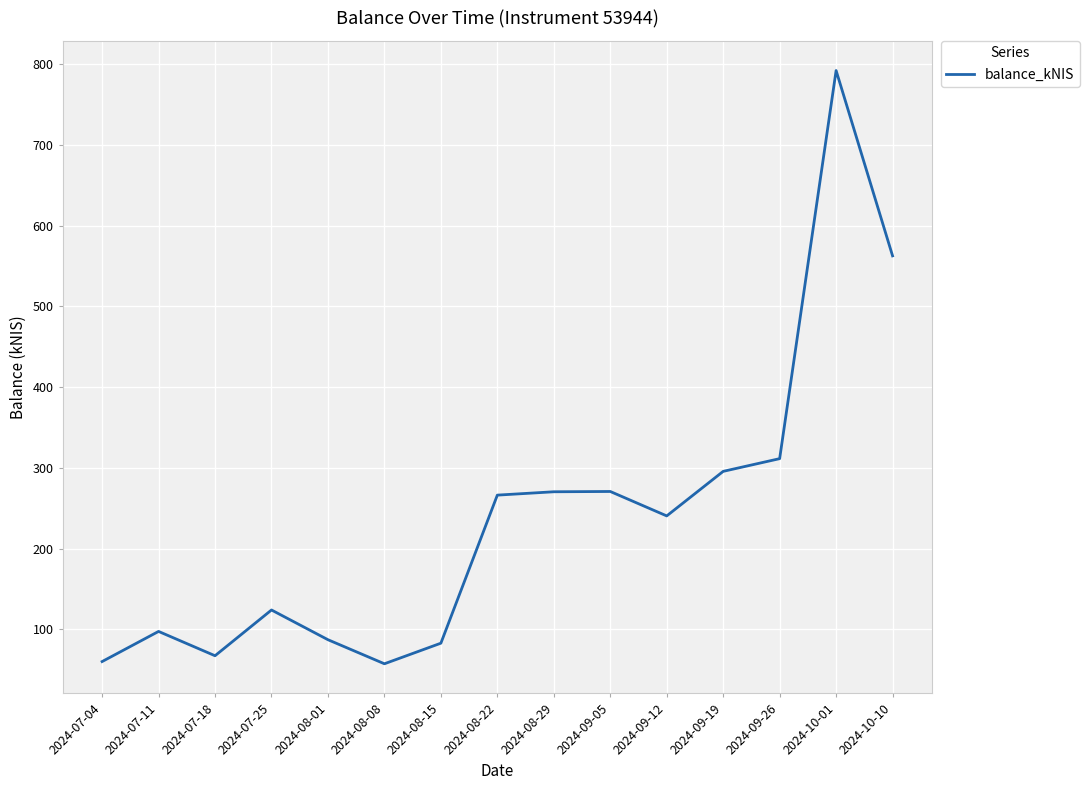

What is the minimum value shown in the chart?

57.5